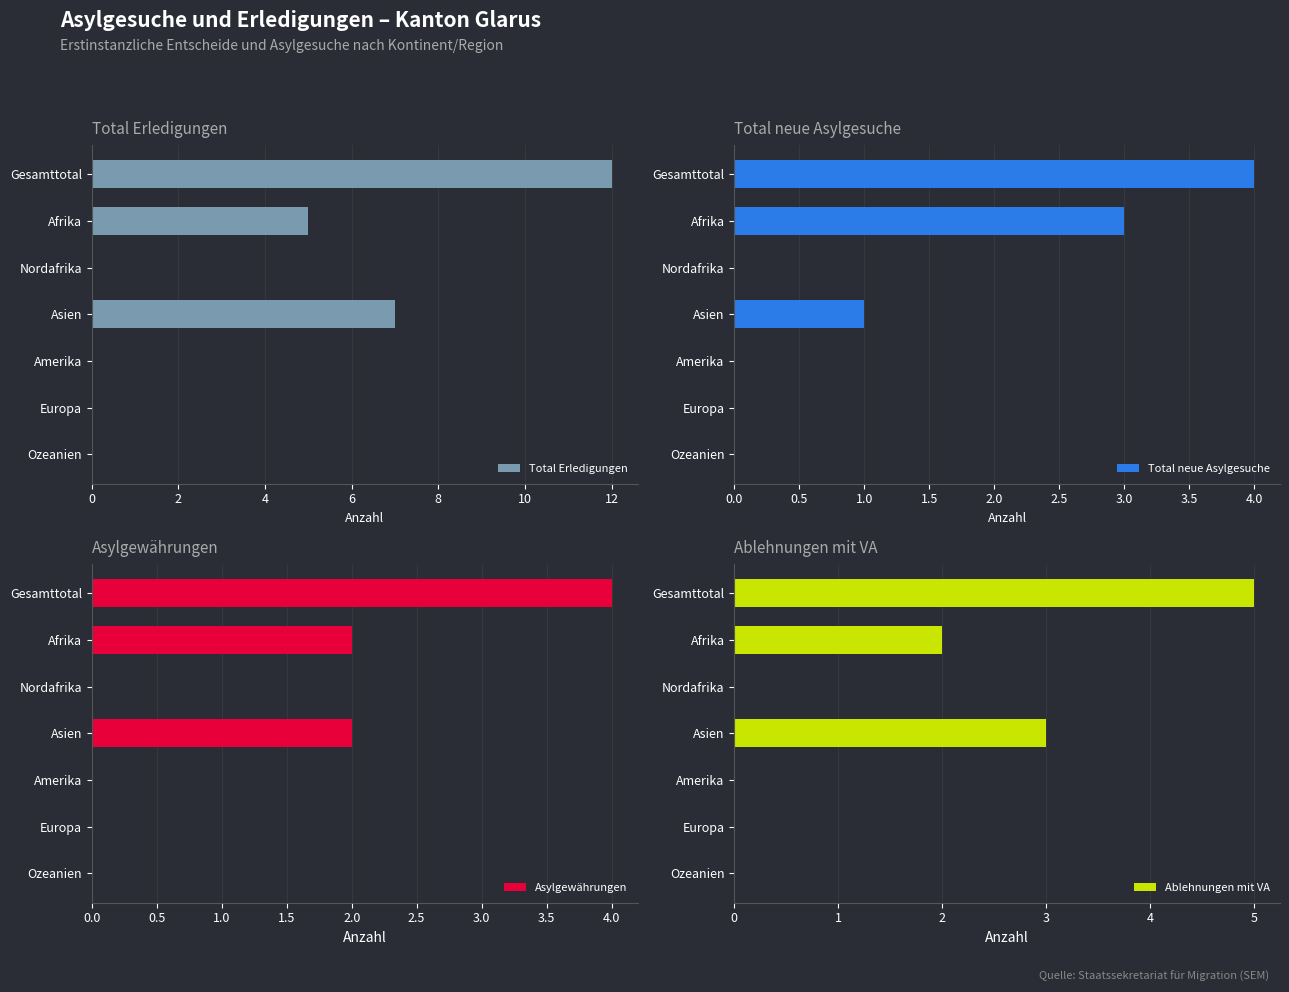

Is it true that Ablehnungen mit VA equals 0 at Nordafrika?

True